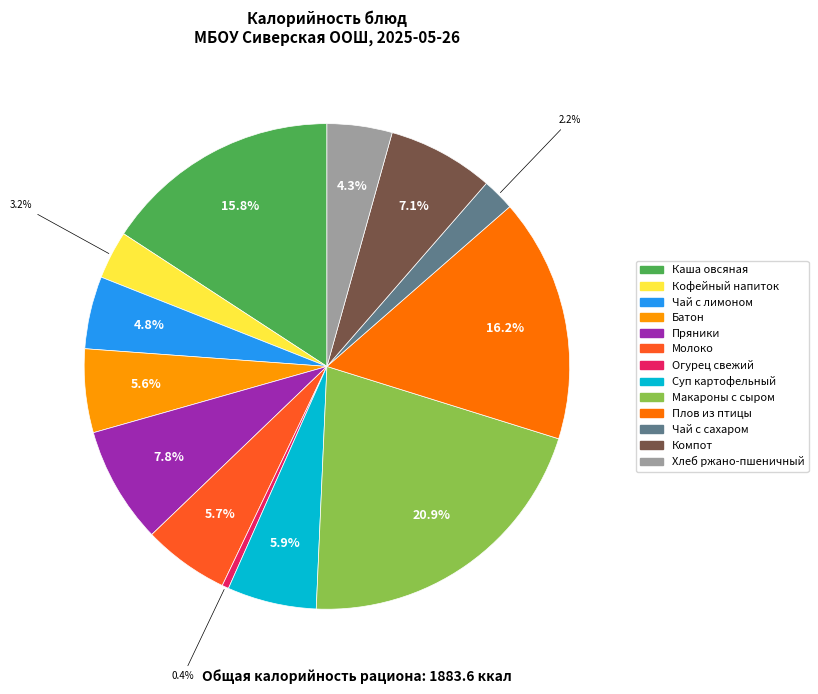

Does any single category account for the majority?

No